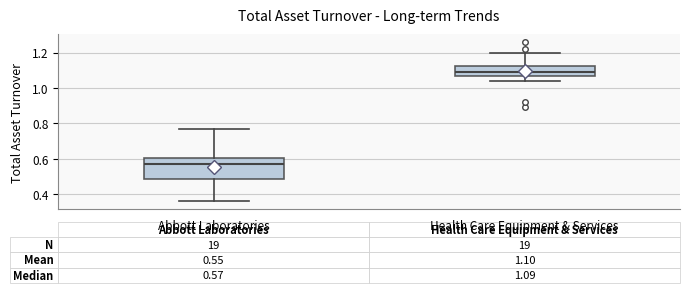

Which box's median line is the lowest?

Abbott Laboratories